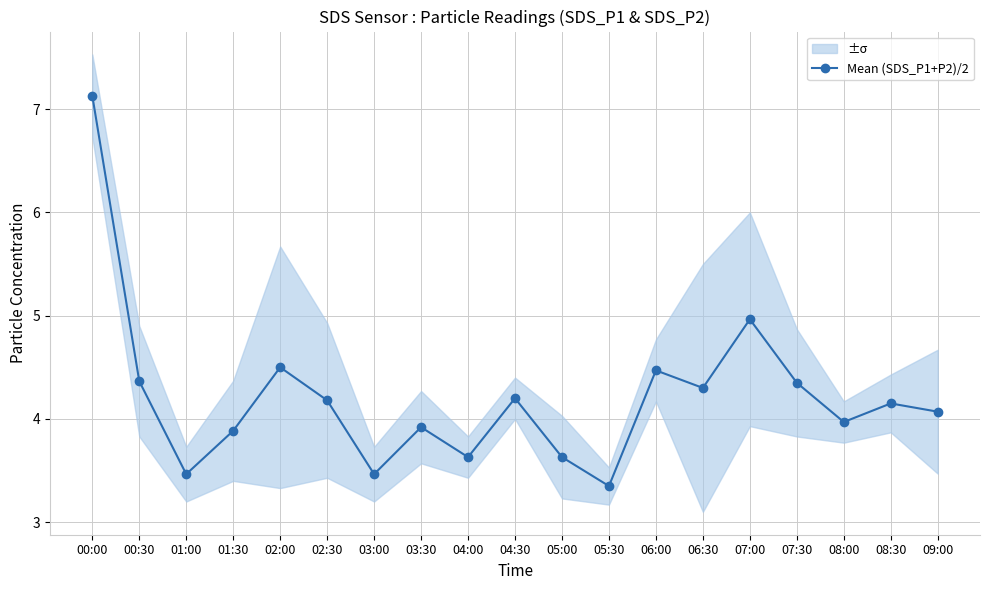

At which category does the data reach its first local valley?

01:00